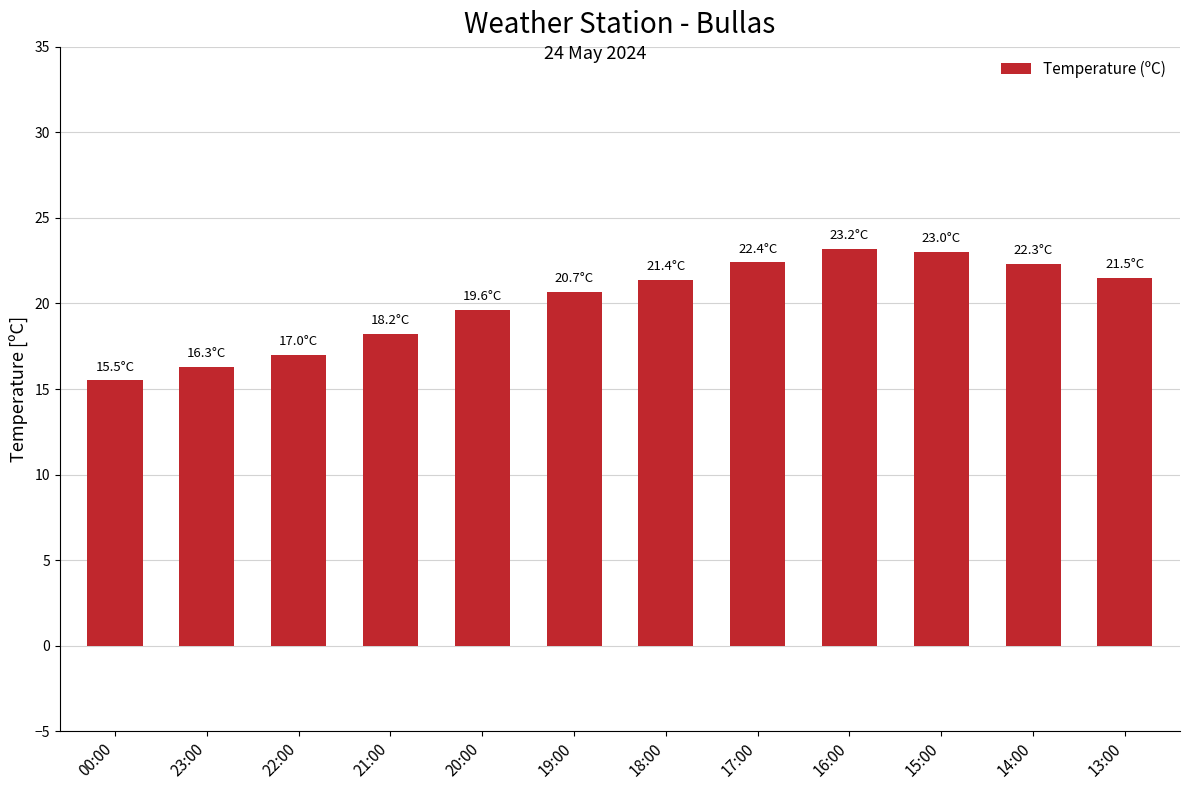

What is the label of the 7th bar from the left?

18:00